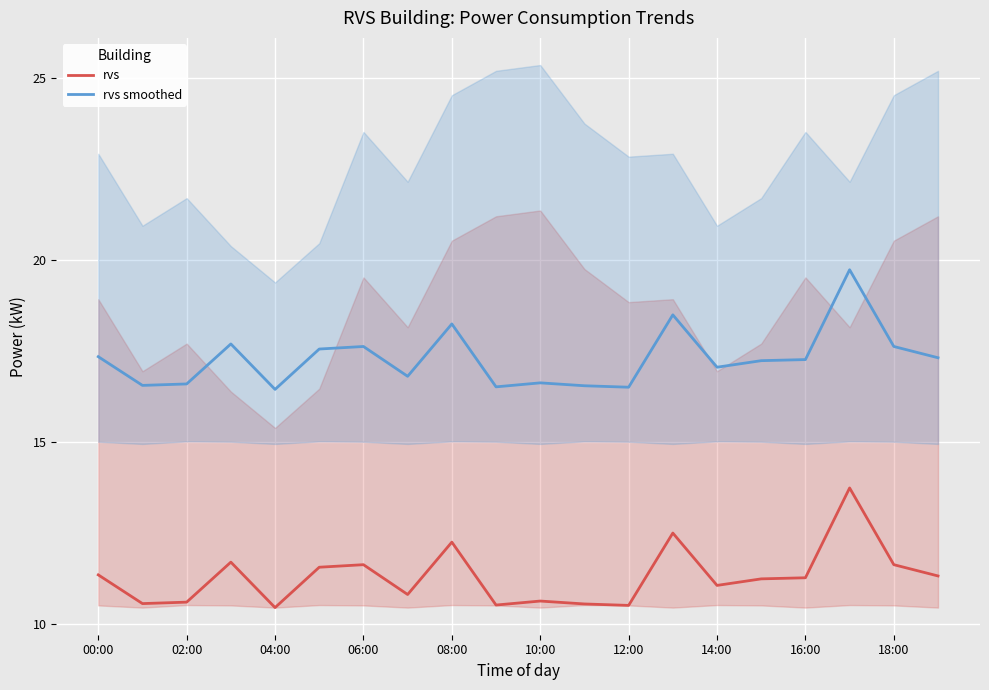

True or false: rvs smoothed and rvs intersect in this chart.

False